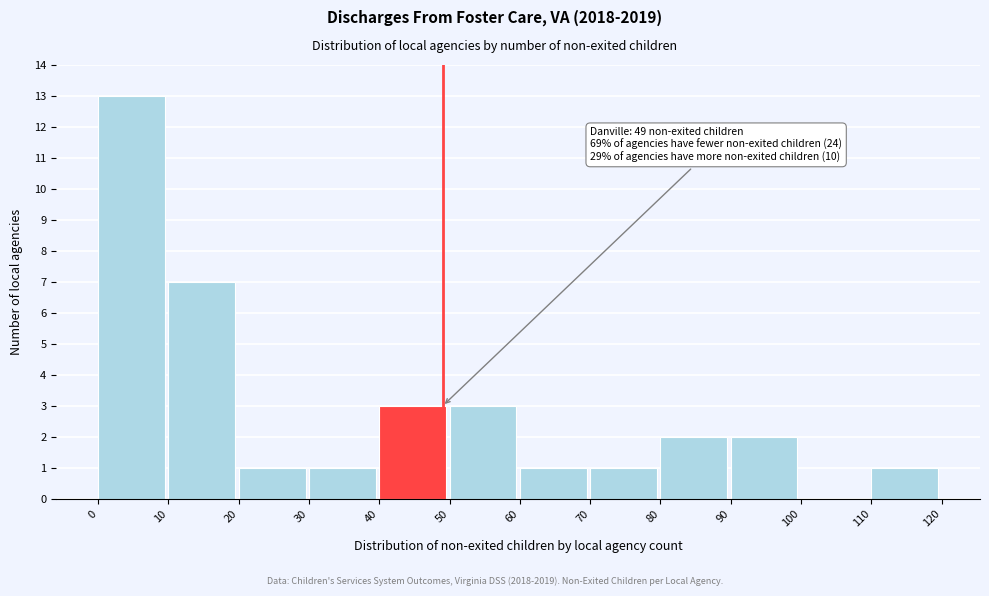

Which range on the x-axis has the tallest bar?

0 to 10